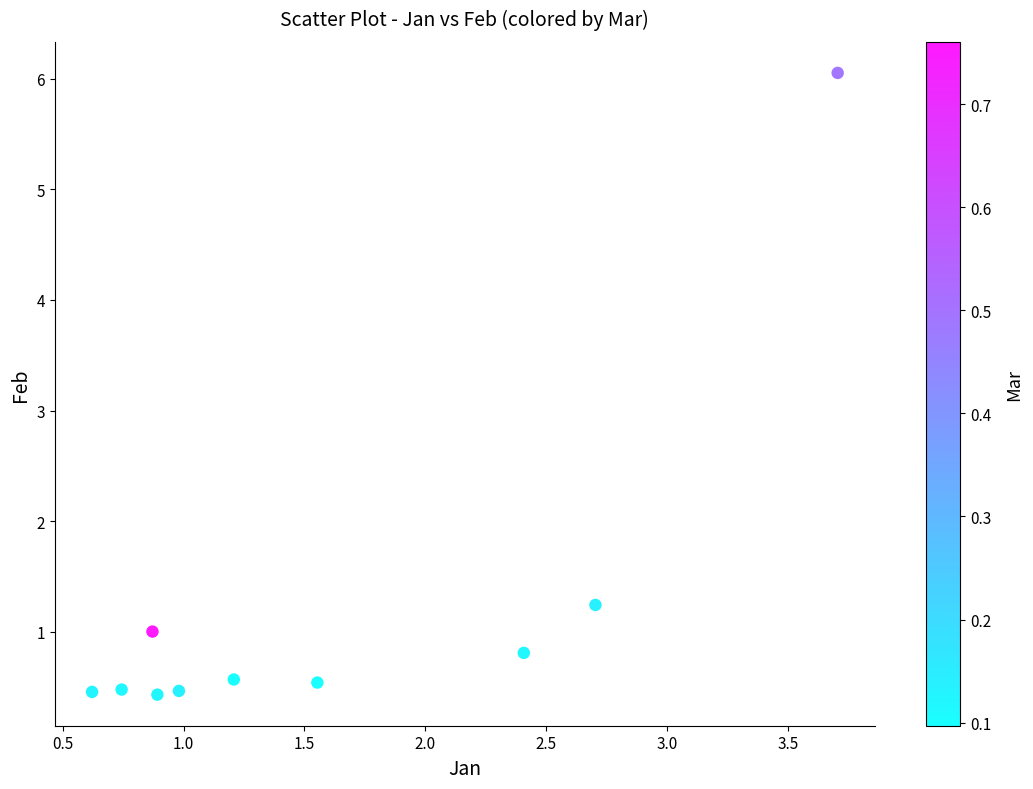

What is the range of X values (max minus min)?

3.1